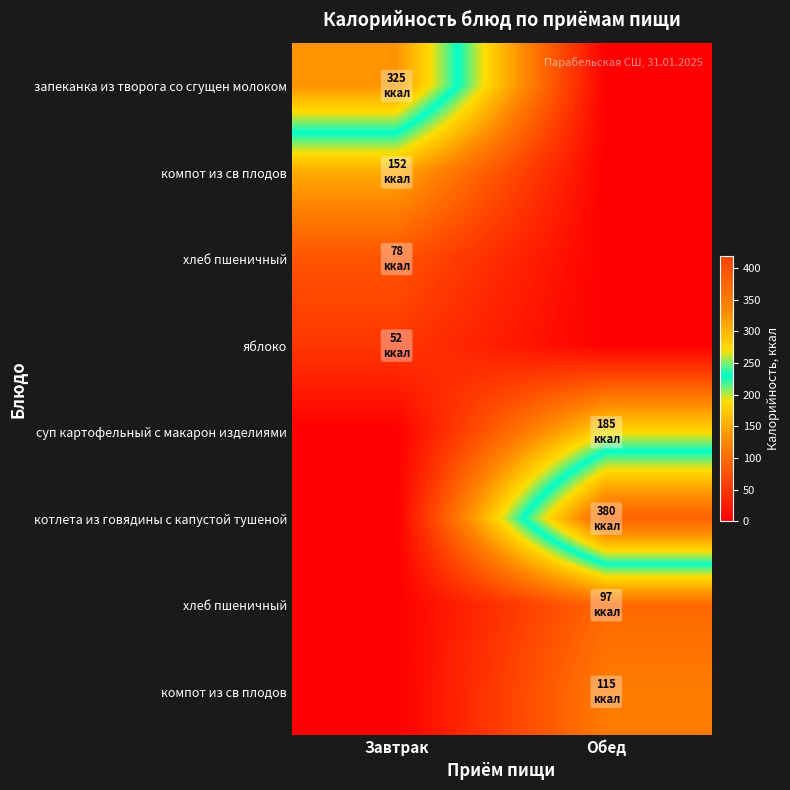

Which category has the lowest value across all series?

Обед